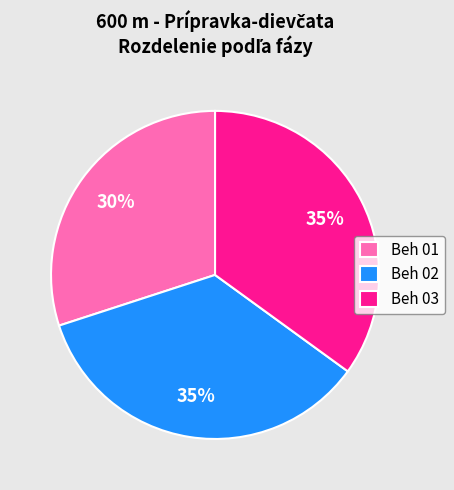

True or false: Beh 02 accounts for 35% of the total.

True